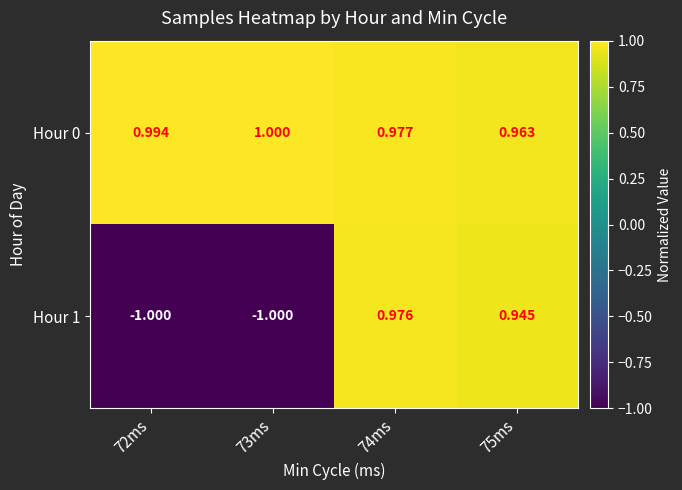

Is the value of Hour 0 at 75ms greater than the value of Hour 1 at 73ms?

Yes